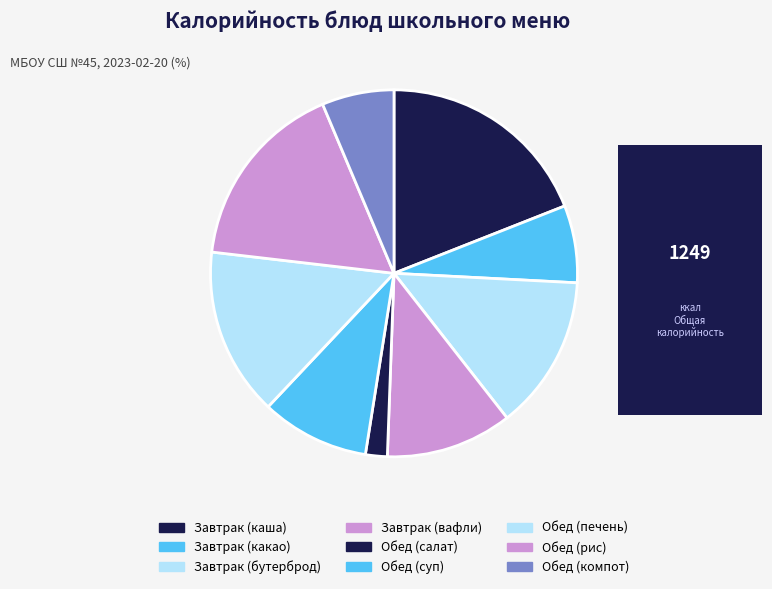

Count the number of slices in the pie.

9